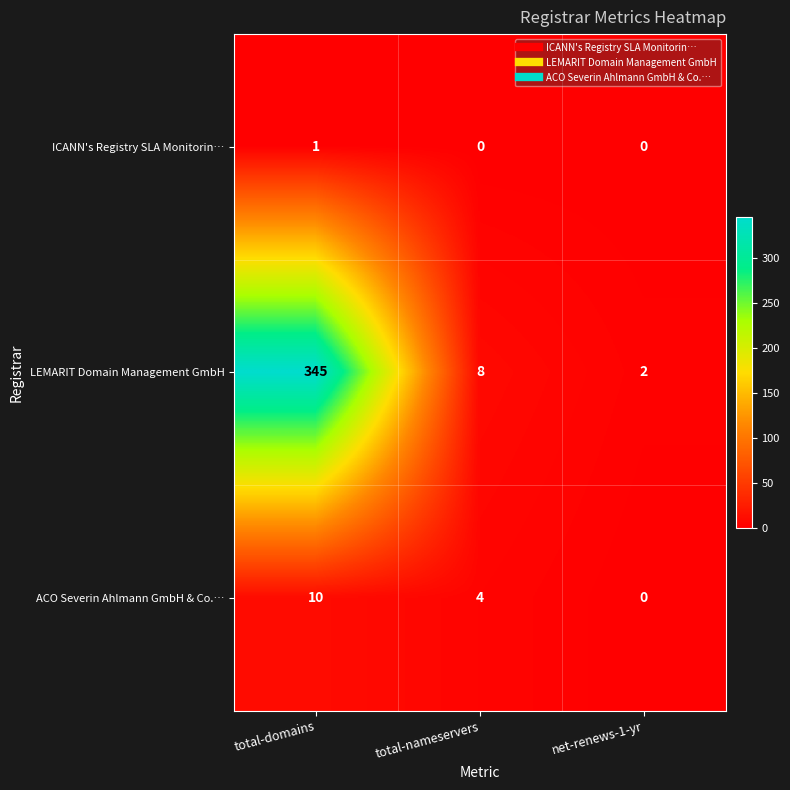

What is the average value of the ACO Severin Ahlmann GmbH & Co.… series?

5